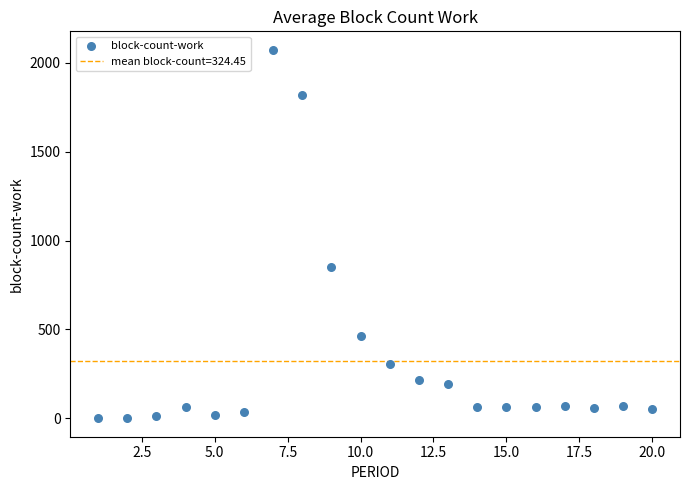

What Y value in the scatter plot is closest to 1036?

852